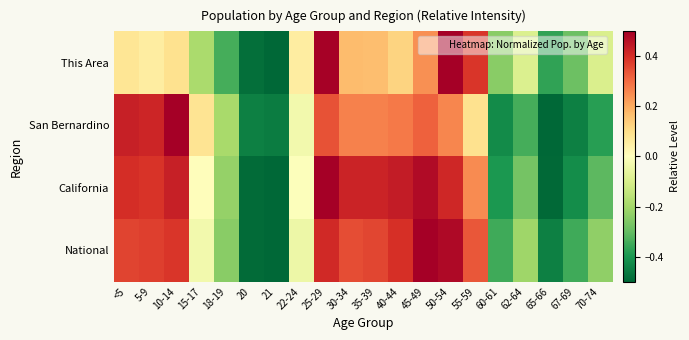

Reading right to left, transcribe all the data shown in this chart.

This Area: 70-74=-0.1	67-69=-0.3	65-66=-0.4	62-64=-0.1	60-61=-0.2	55-59=0.4	50-54=0.5	45-49=0.2	40-44=0.1	35-39=0.2	30-34=0.2	25-29=0.5	22-24=0.1	21=-0.5	20=-0.5	18-19=-0.3	15-17=-0.2	10-14=0.1	5-9=0.1	<5=0.1
San Bernardino: 70-74=-0.4	67-69=-0.4	65-66=-0.5	62-64=-0.3	60-61=-0.4	55-59=0.1	50-54=0.3	45-49=0.3	40-44=0.3	35-39=0.3	30-34=0.3	25-29=0.3	22-24=-0.0	21=-0.5	20=-0.4	18-19=-0.2	15-17=0.1	10-14=0.5	5-9=0.4	<5=0.4
California: 70-74=-0.3	67-69=-0.4	65-66=-0.5	62-64=-0.3	60-61=-0.4	55-59=0.3	50-54=0.4	45-49=0.5	40-44=0.4	35-39=0.4	30-34=0.4	25-29=0.5	22-24=-0.0	21=-0.5	20=-0.5	18-19=-0.2	15-17=0.0	10-14=0.4	5-9=0.4	<5=0.4
National: 70-74=-0.2	67-69=-0.3	65-66=-0.4	62-64=-0.2	60-61=-0.3	55-59=0.3	50-54=0.5	45-49=0.5	40-44=0.4	35-39=0.4	30-34=0.4	25-29=0.4	22-24=-0.0	21=-0.5	20=-0.5	18-19=-0.2	15-17=-0.0	10-14=0.4	5-9=0.4	<5=0.4